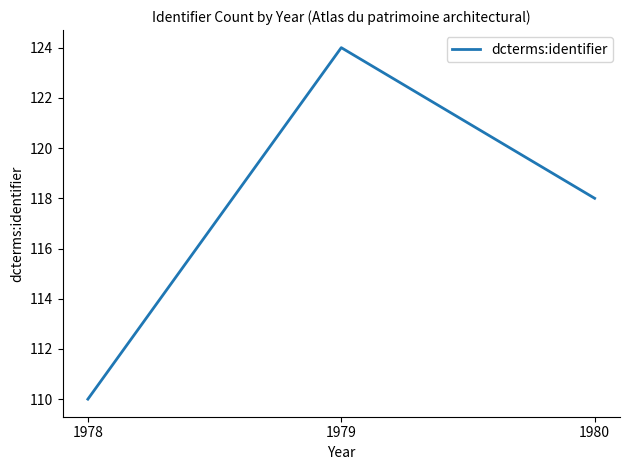

At which label is the value closest to 117?

1980